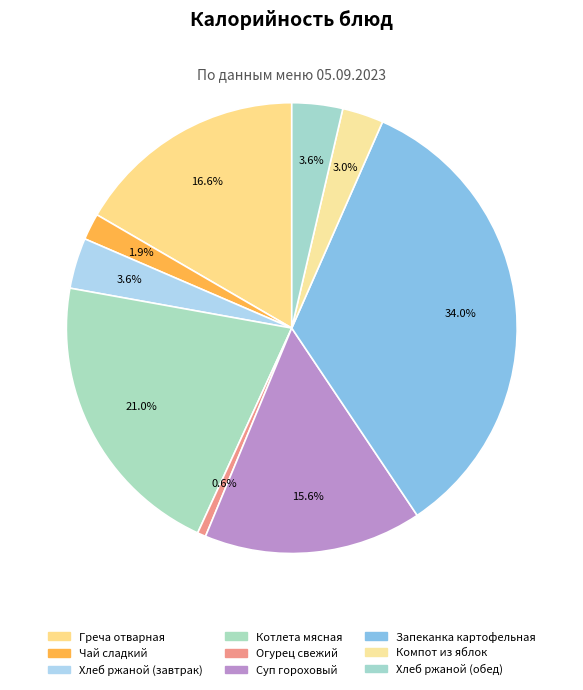

How many slices are in this pie chart?

9